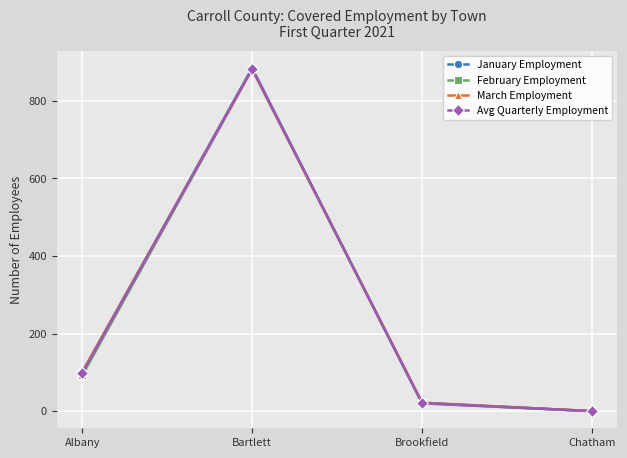

What is the label of the 2nd point from the right?

Brookfield